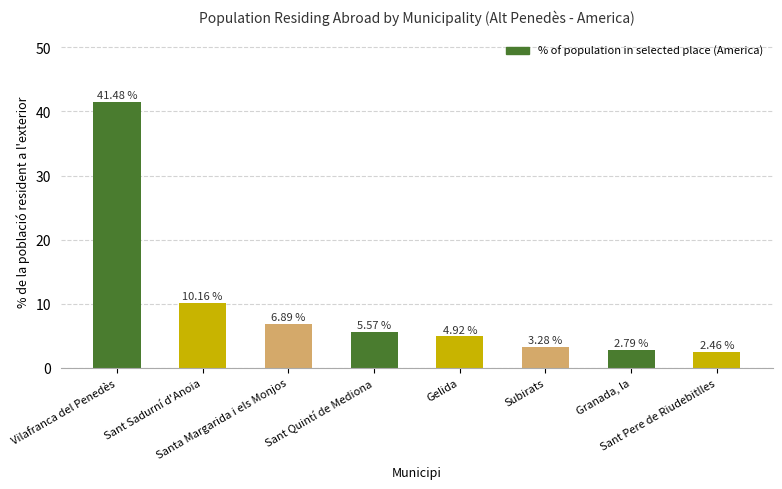

The chart shows a value of 2.8 at Granada, la. True or false?

True